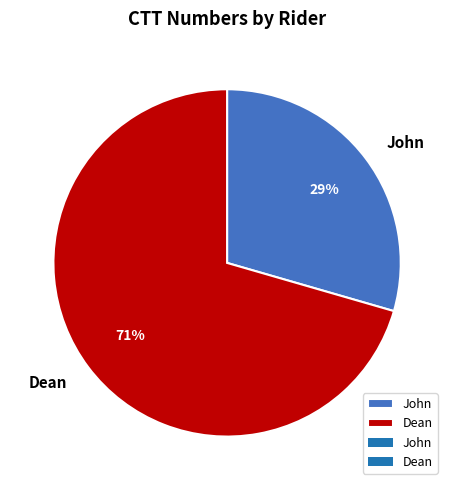

Rank the categories by value from lowest to highest.

John, Dean